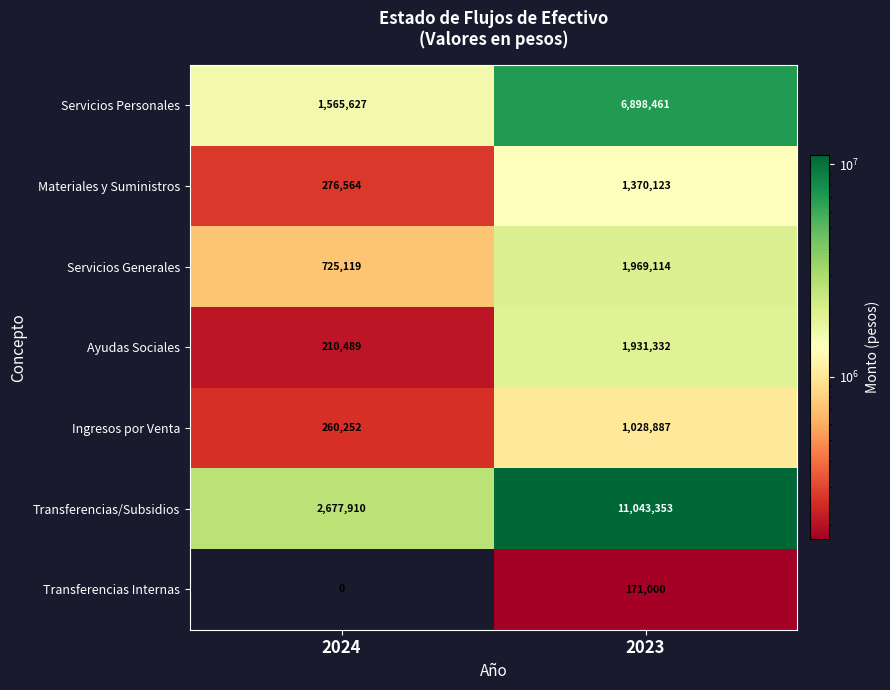

At 2024, list the series in order from smallest to largest.

Transferencias Internas, Ayudas Sociales, Ingresos por Venta, Materiales y Suministros, Servicios Generales, Servicios Personales, Transferencias/Subsidios